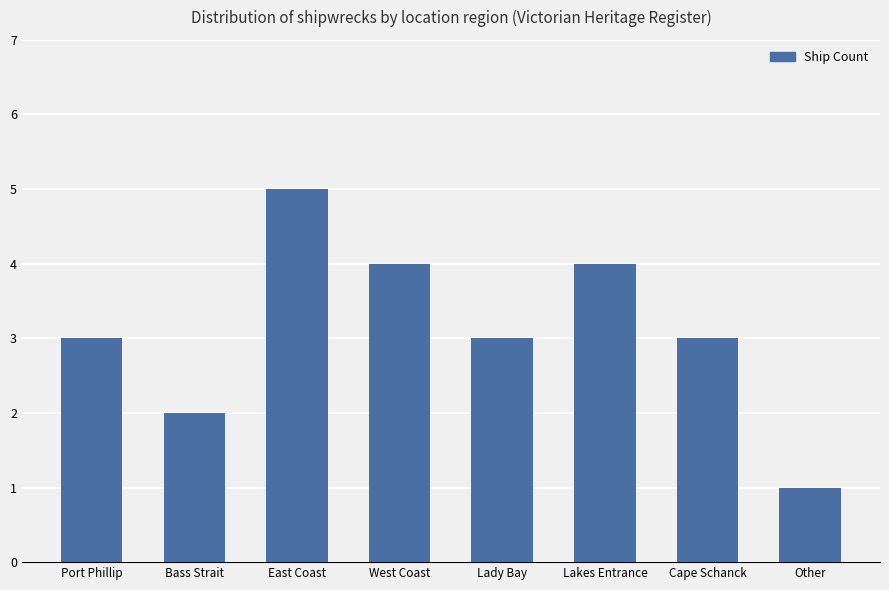

What is the difference between the values at Other and Lady Bay?

2